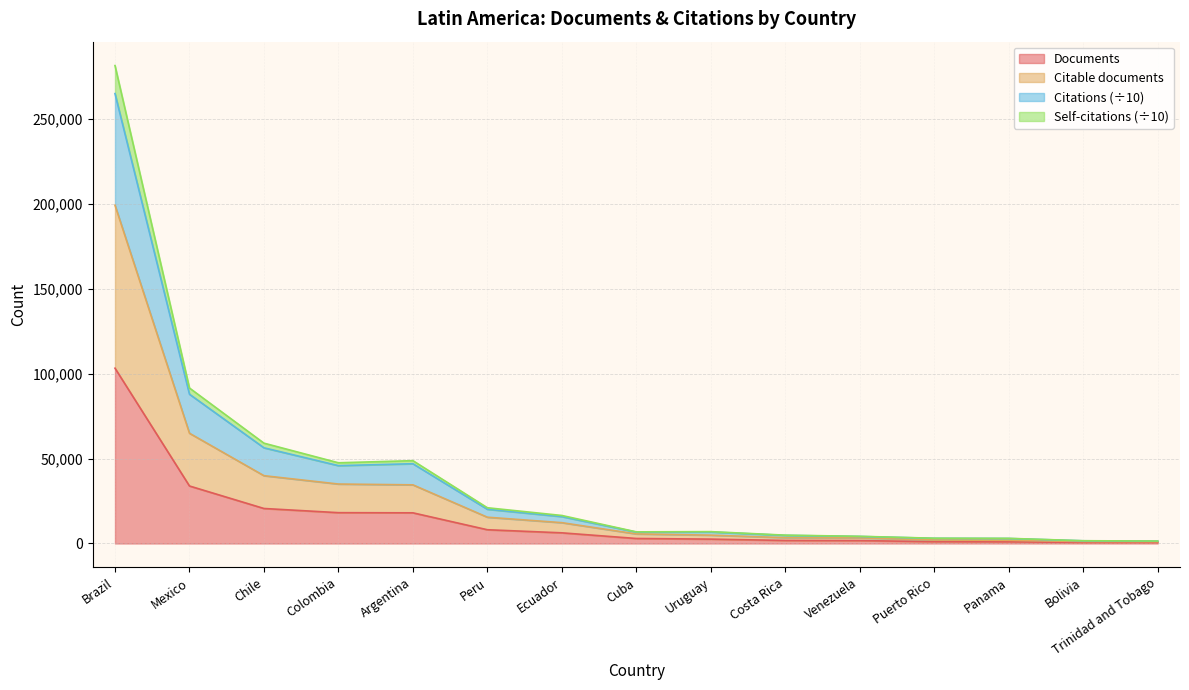

True or false: Citable documents and Self-citations cross at least once.

False